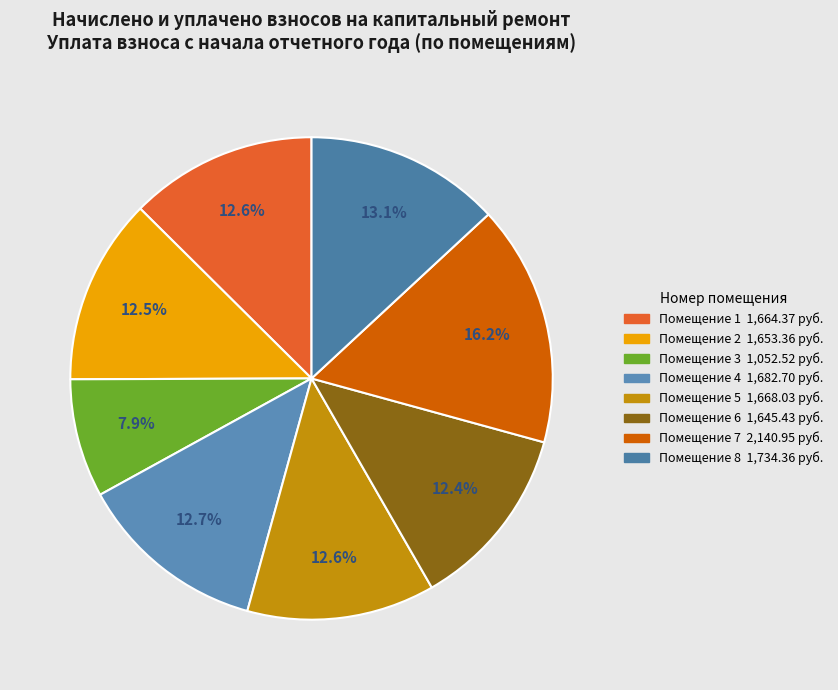

Is there any slice that represents more than half of the pie?

No